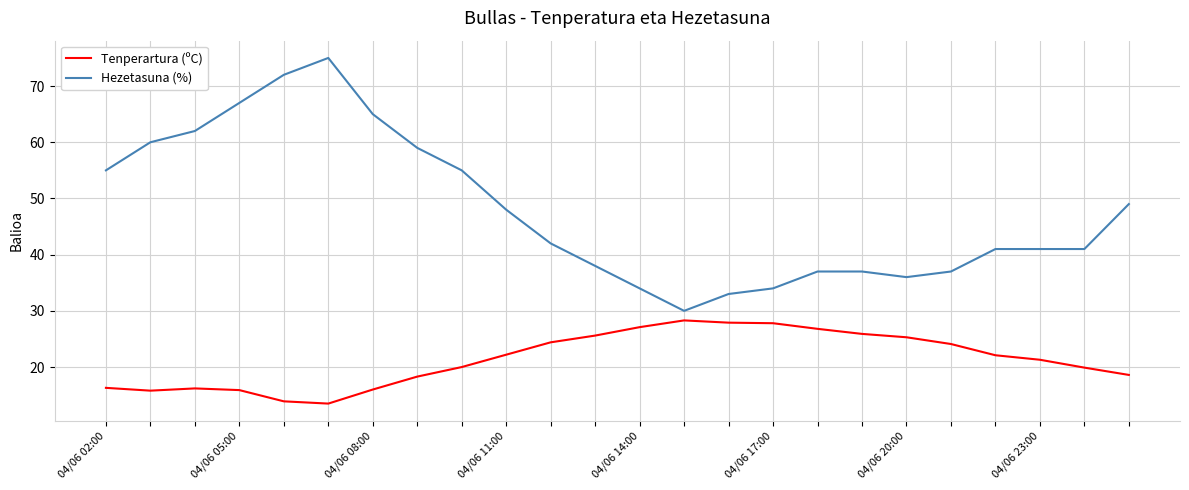

Rank the series by their average value, from lowest to highest.

Tenperartura (ºC), Hezetasuna (%)